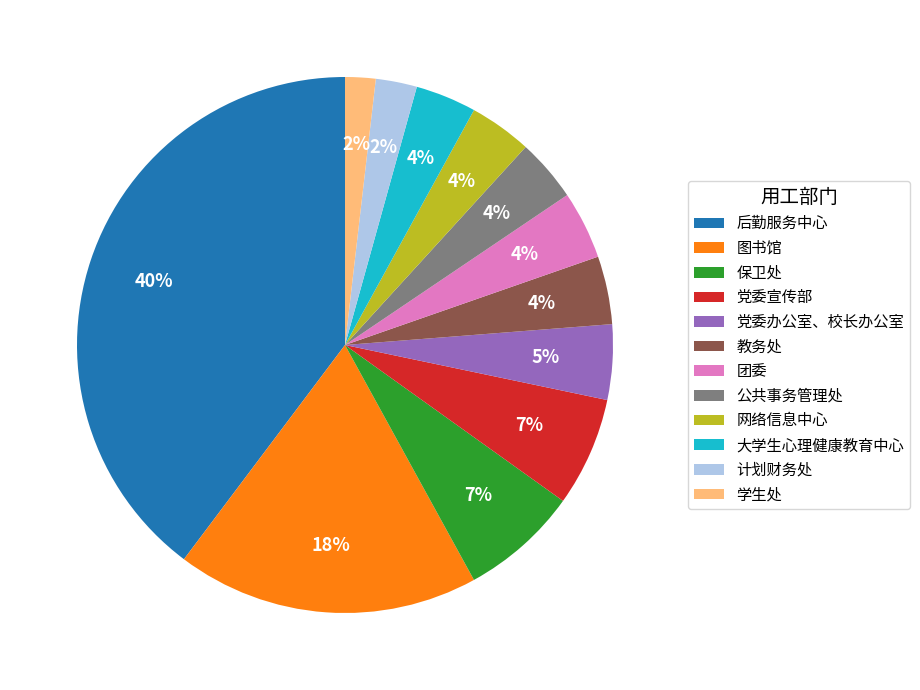

Which has a higher value, 网络信息中心 or 党委办公室、校长办公室?

党委办公室、校长办公室